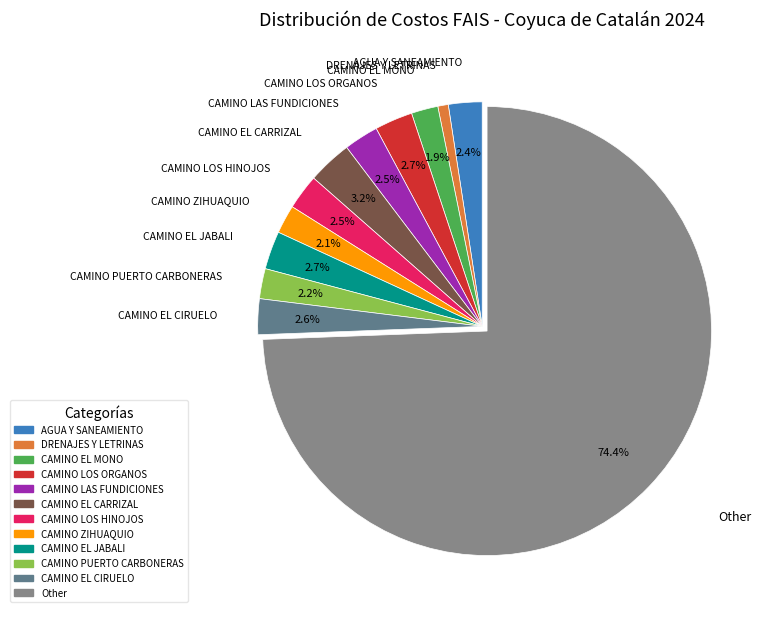

Is there a majority slice in this chart?

Yes